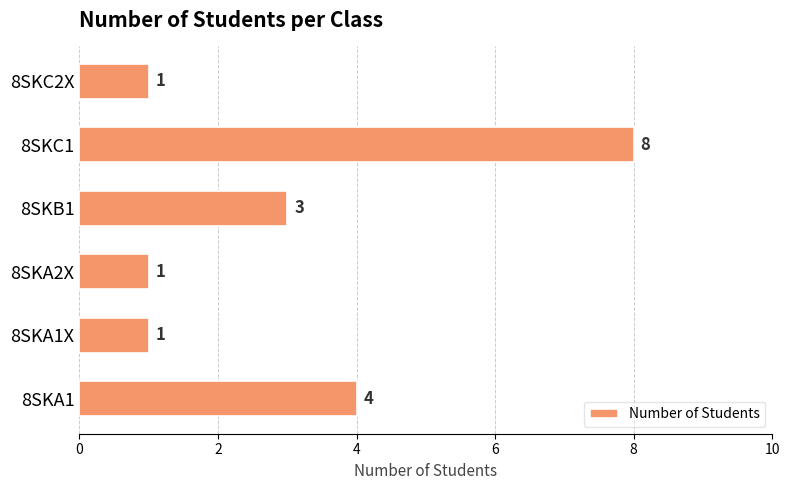

What is the sum of all values?

18